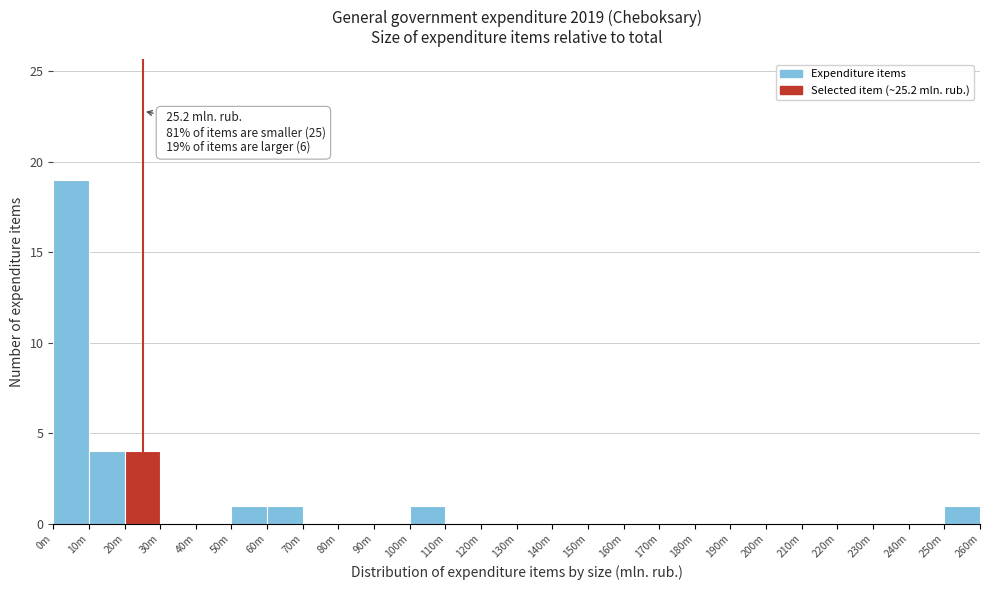

Reading left to right, transcribe all the data shown in this chart.

0m=19	10m=4	20m=4	30m=0	40m=0	50m=1	60m=1	70m=0	80m=0	90m=0	100m=1	110m=0	120m=0	130m=0	140m=0	150m=0	160m=0	170m=0	180m=0	190m=0	200m=0	210m=0	220m=0	230m=0	240m=0	250m=1